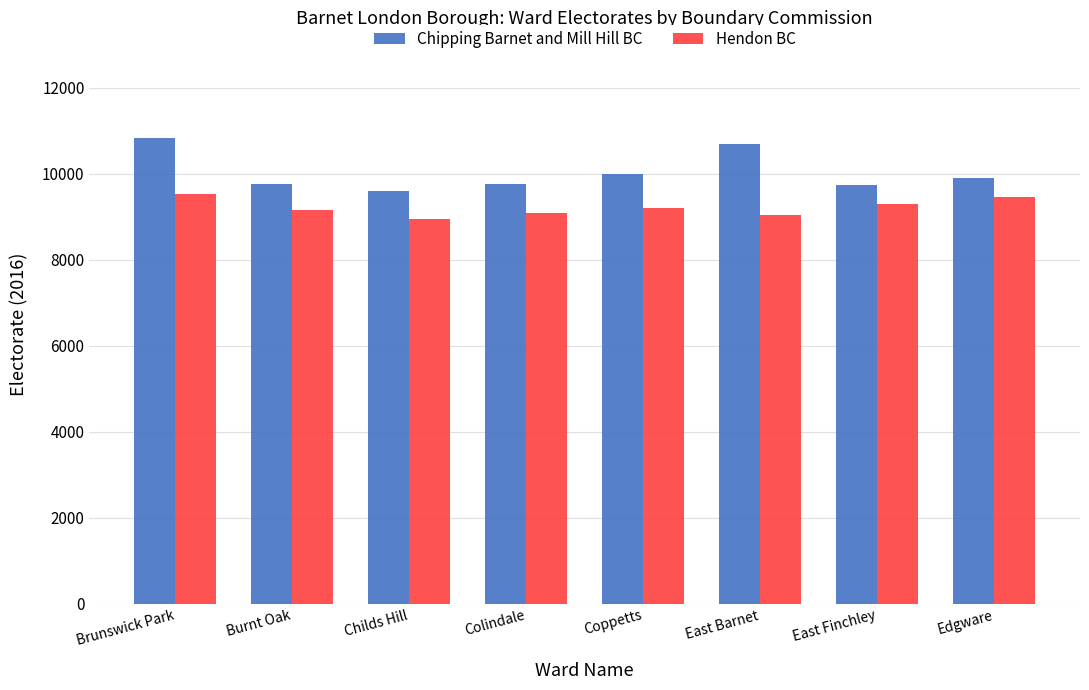

What is the greatest value displayed?

10823